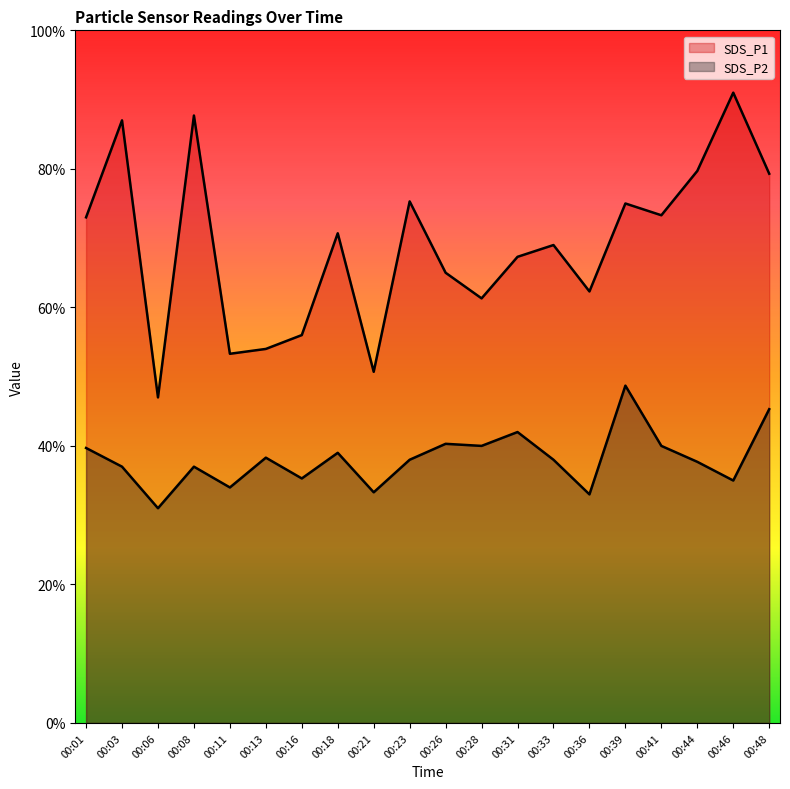

Which has a higher value, 00:26 or 00:28?

00:26